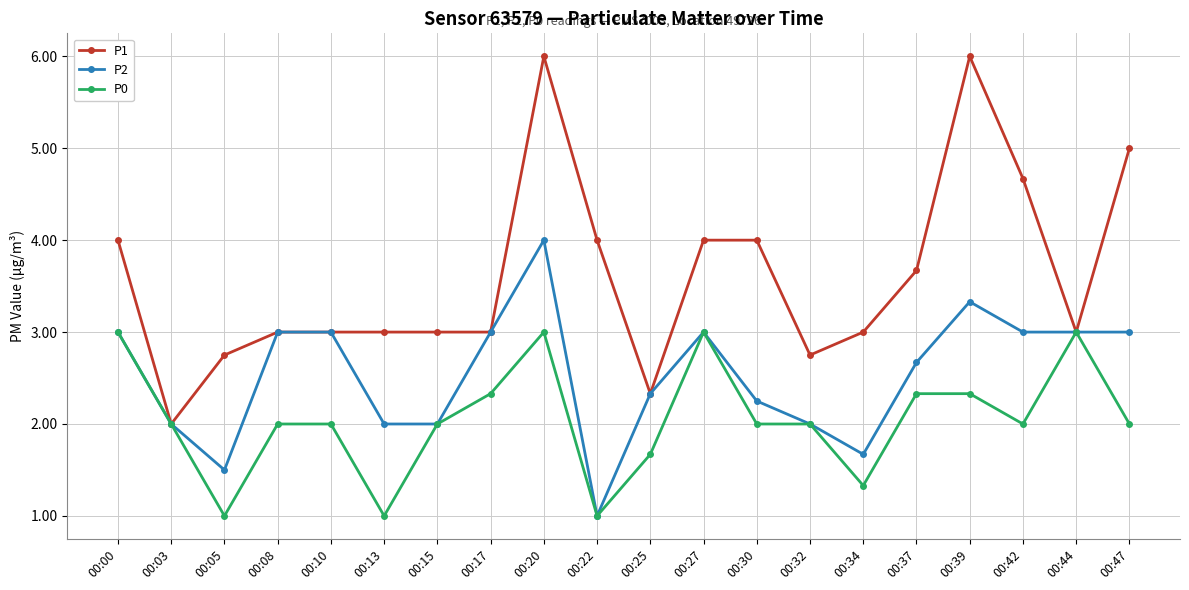

The P2 series shows 3.0 at 00:00. True or false?

True